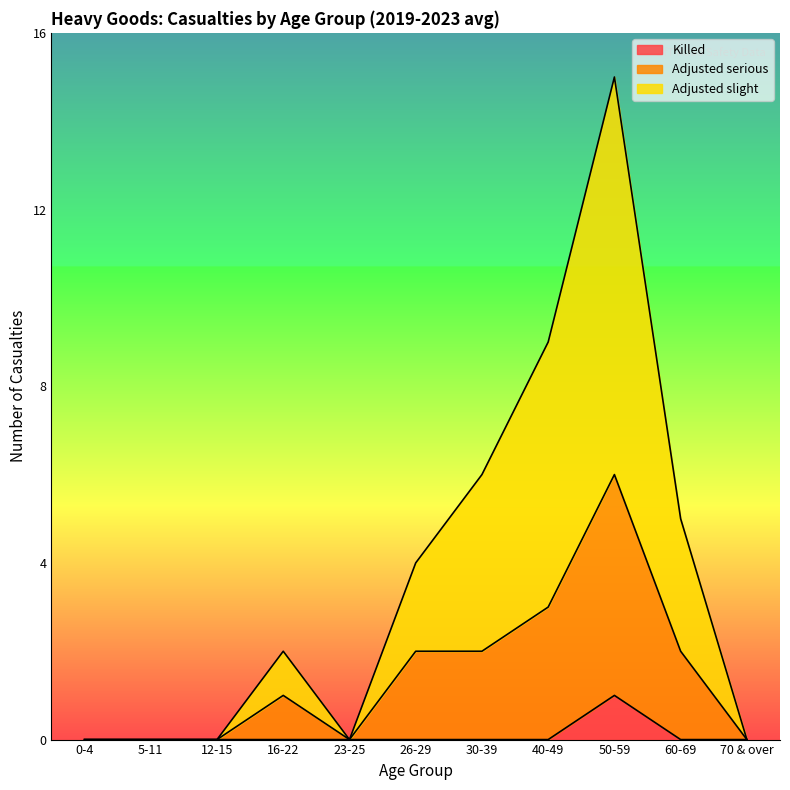

Between 16-22 and 40-49, which series saw the biggest shift?

Adjusted slight